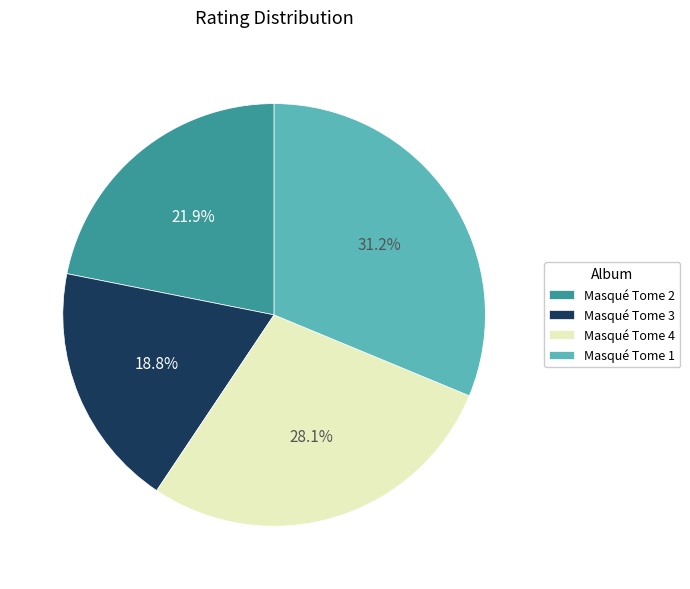

Which has a higher value, Masqué Tome 1 or Masqué Tome 2?

Masqué Tome 1